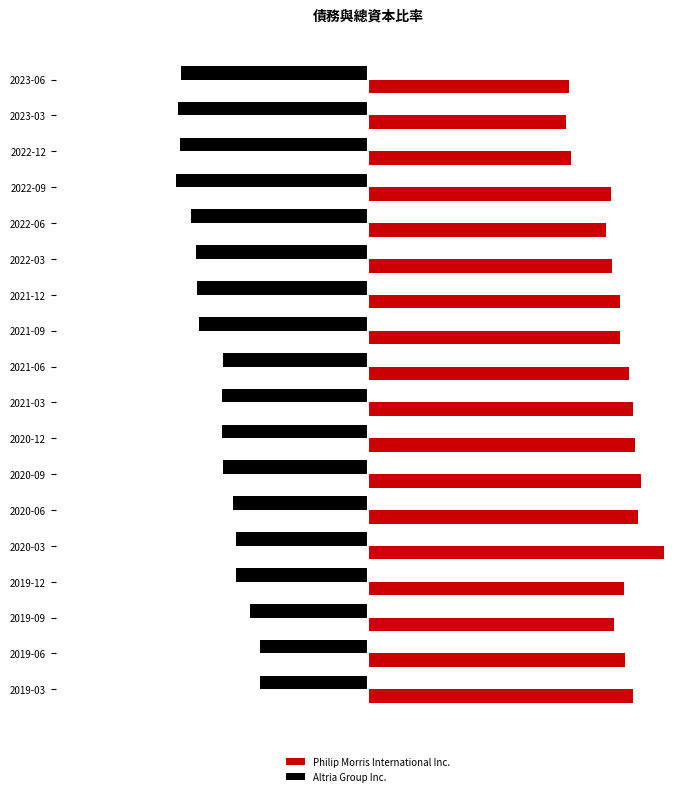

Which series has the largest range (max minus min)?

Philip Morris International Inc.